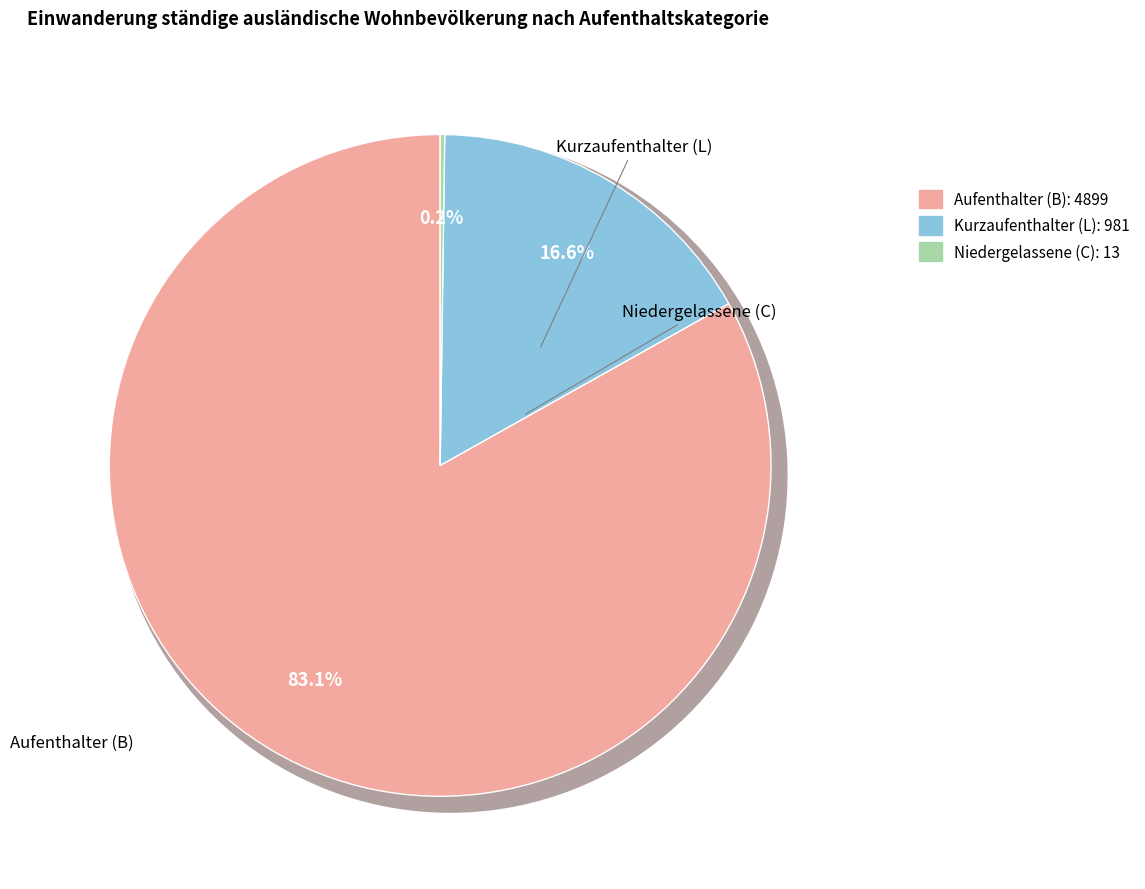

To the nearest percent, what percentage of the pie is Aufenthalter (B)?

83%